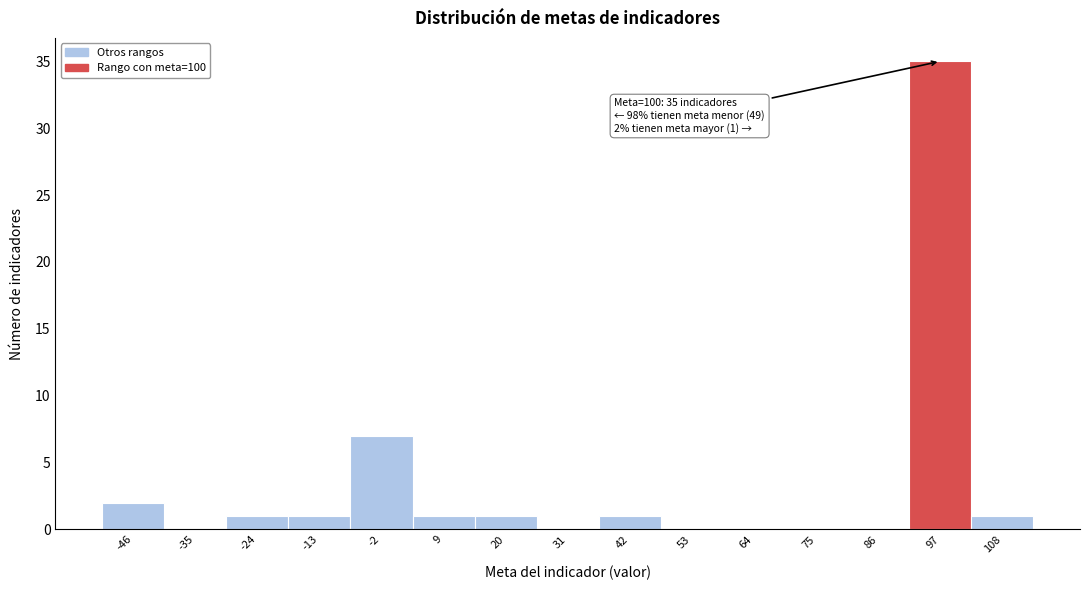

Which range on the x-axis has the tallest bar?

92 to 102